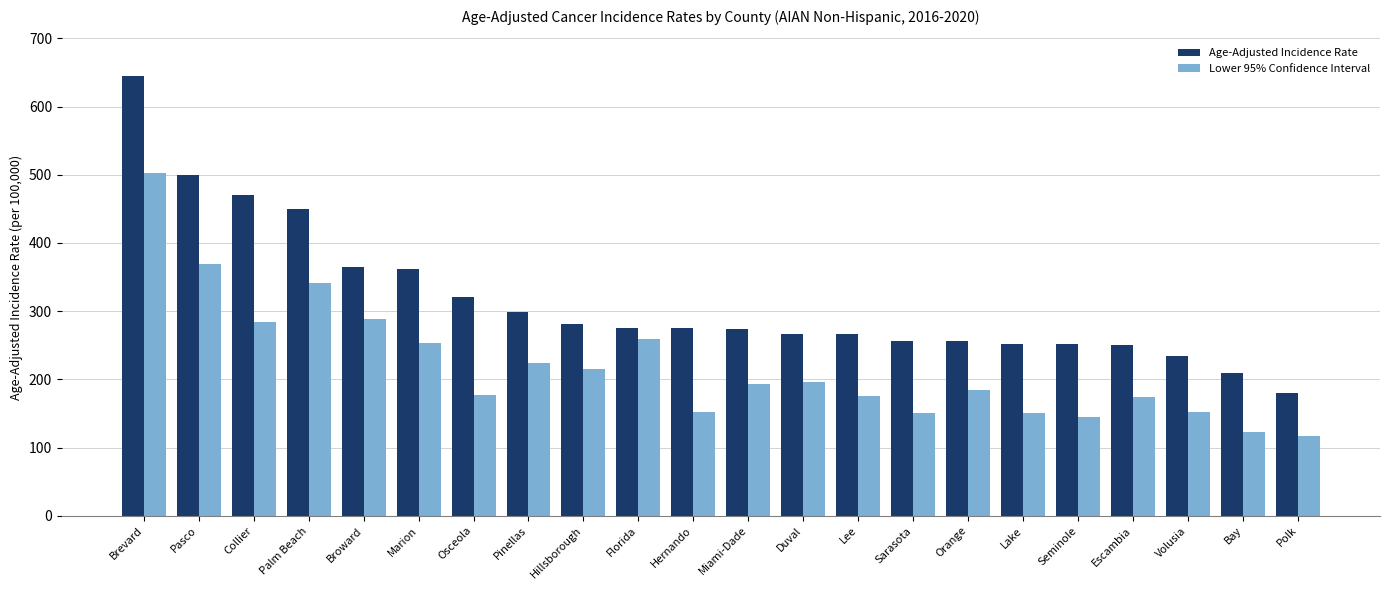

What is the minimum value for Lower 95% Confidence Interval?

117.1